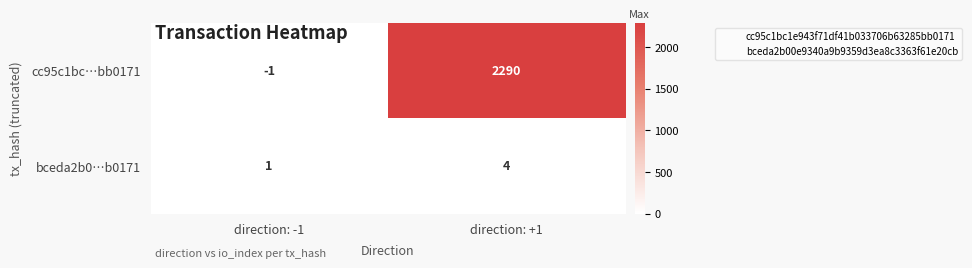

Which series has the largest range (max minus min)?

cc95c1bc…bb0171